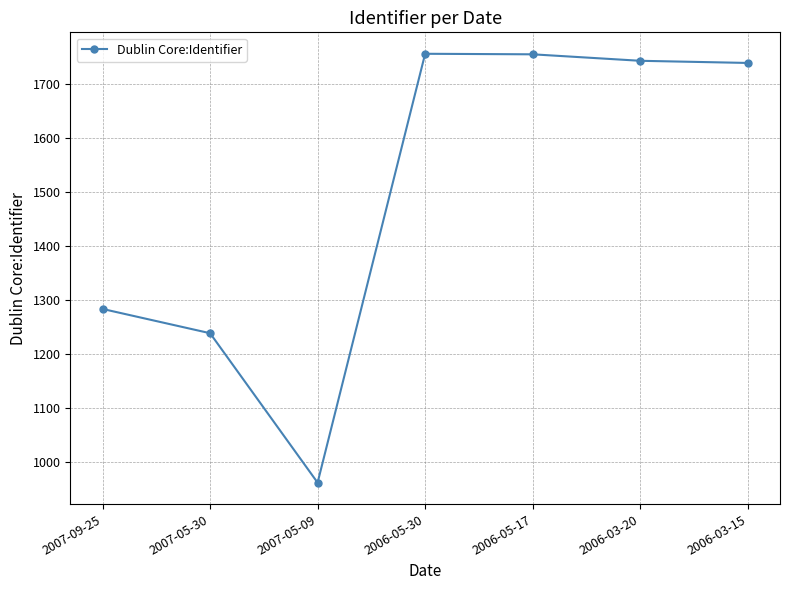

What is the sum of all values?

10475